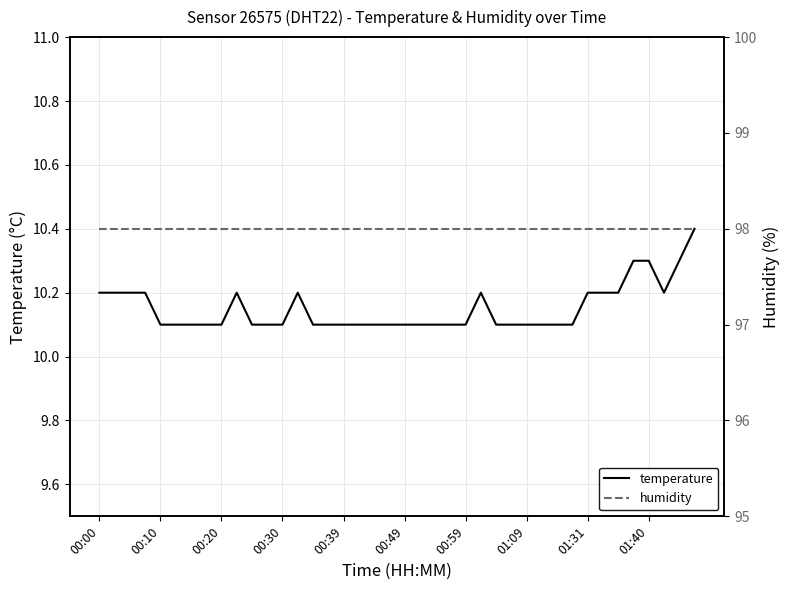

What is the lowest value of the temperature series?

10.1